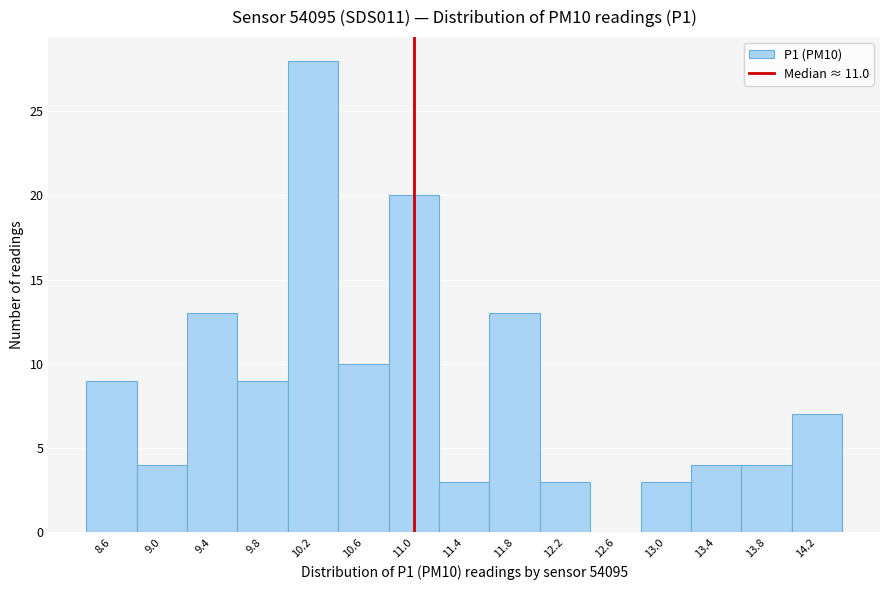

Over which range of the x-axis is the bar tallest?

10.00 to 10.40